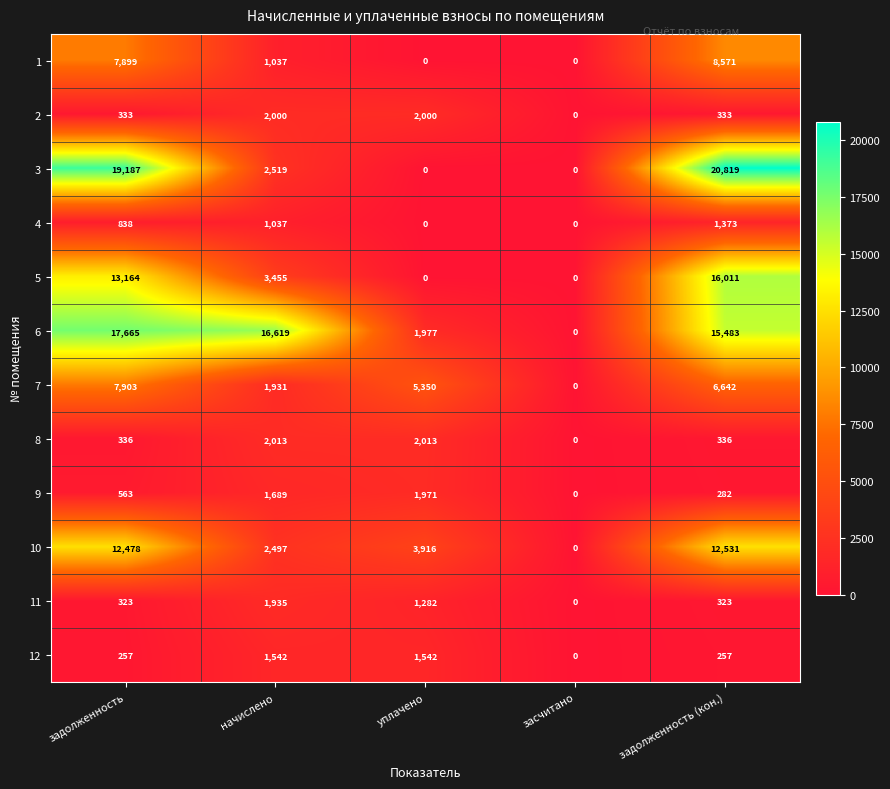

What is the difference between the 7 values at задолженность and засчитано?

7903